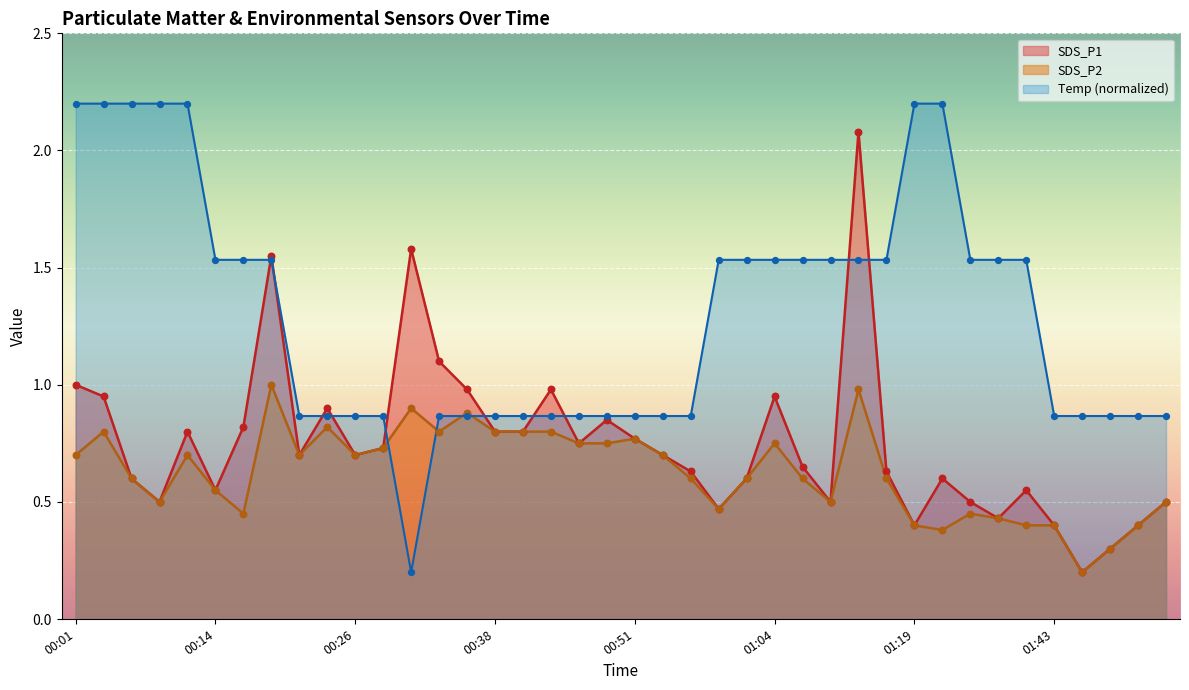

At which category is the sum across all series the highest?

01:11